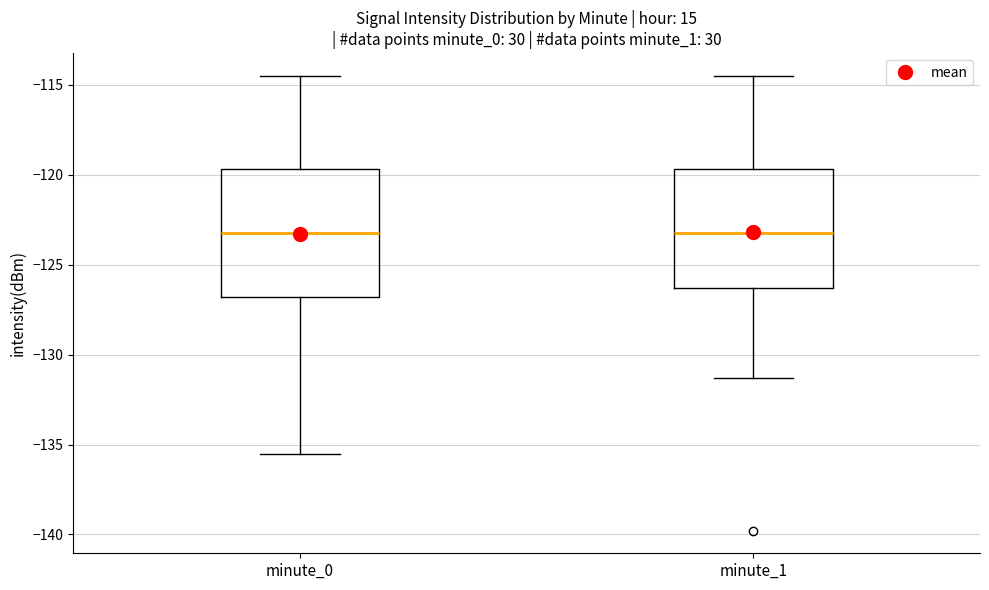

Reading left to right, read every box against the y-axis: the position of its median line, the range the box covers, and the ends of its whiskers. The values are not printed on the chart, so give them approximately, as read against the axis.

minute_0: median -123.5, box -127.0 to -119.5, whiskers -135.5 to -114.5
minute_1: median -123.5, box -126.5 to -119.5, whiskers -131.5 to -114.5